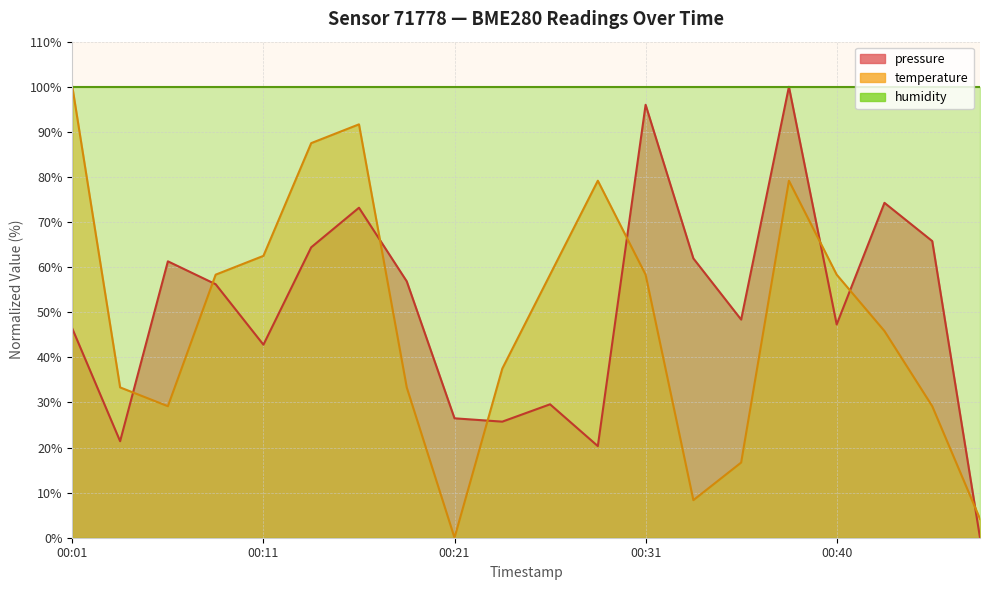

What is the difference between the second highest and second lowest values in the temperature series?

87.5